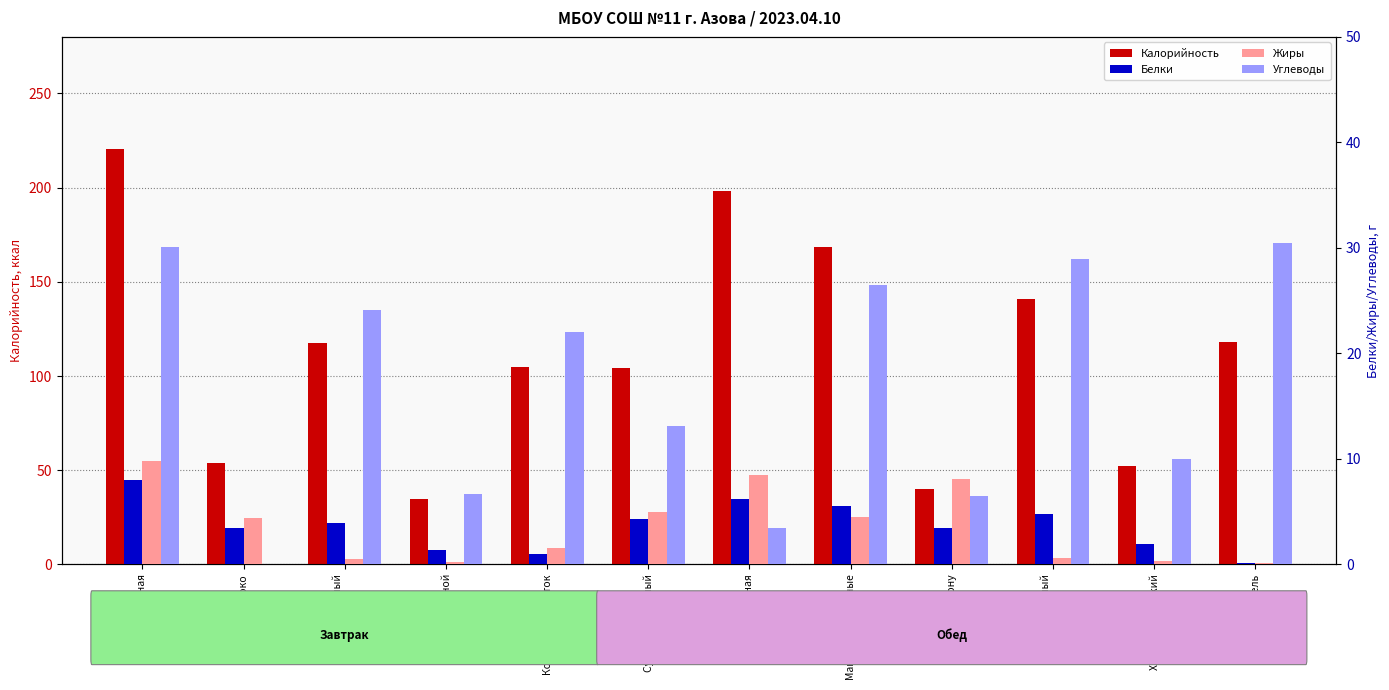

Does the chart contain any negative values?

No